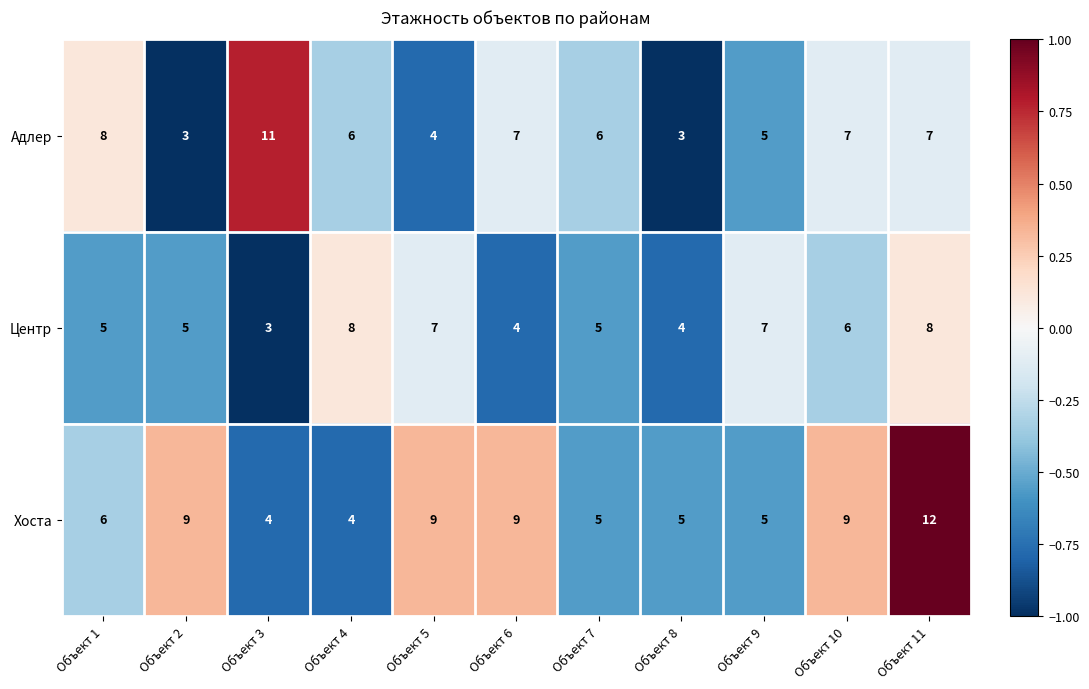

How many series are shown in this chart?

3